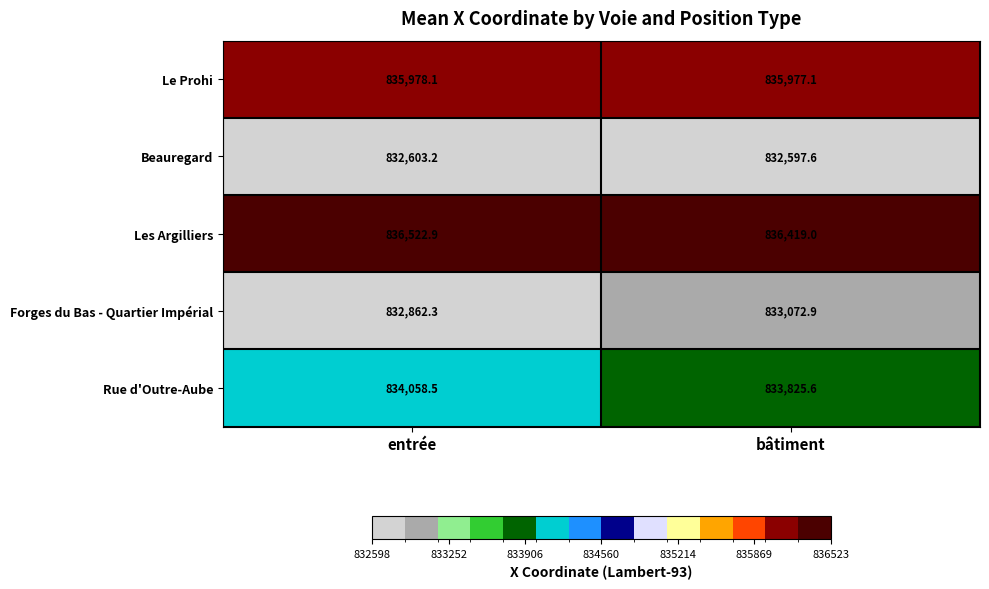

What is the spread (max minus min) of values at bâtiment?

3821.4